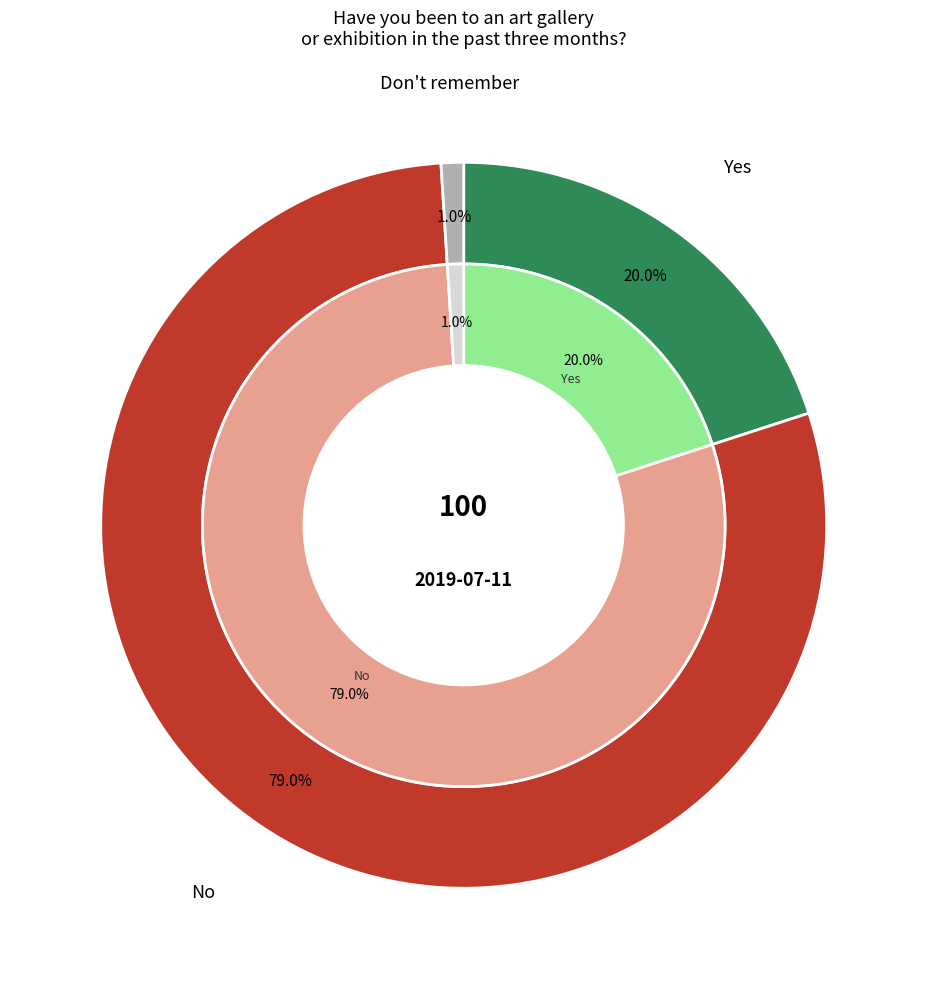

What is the total percentage of Yes and Don't remember?

21.0%